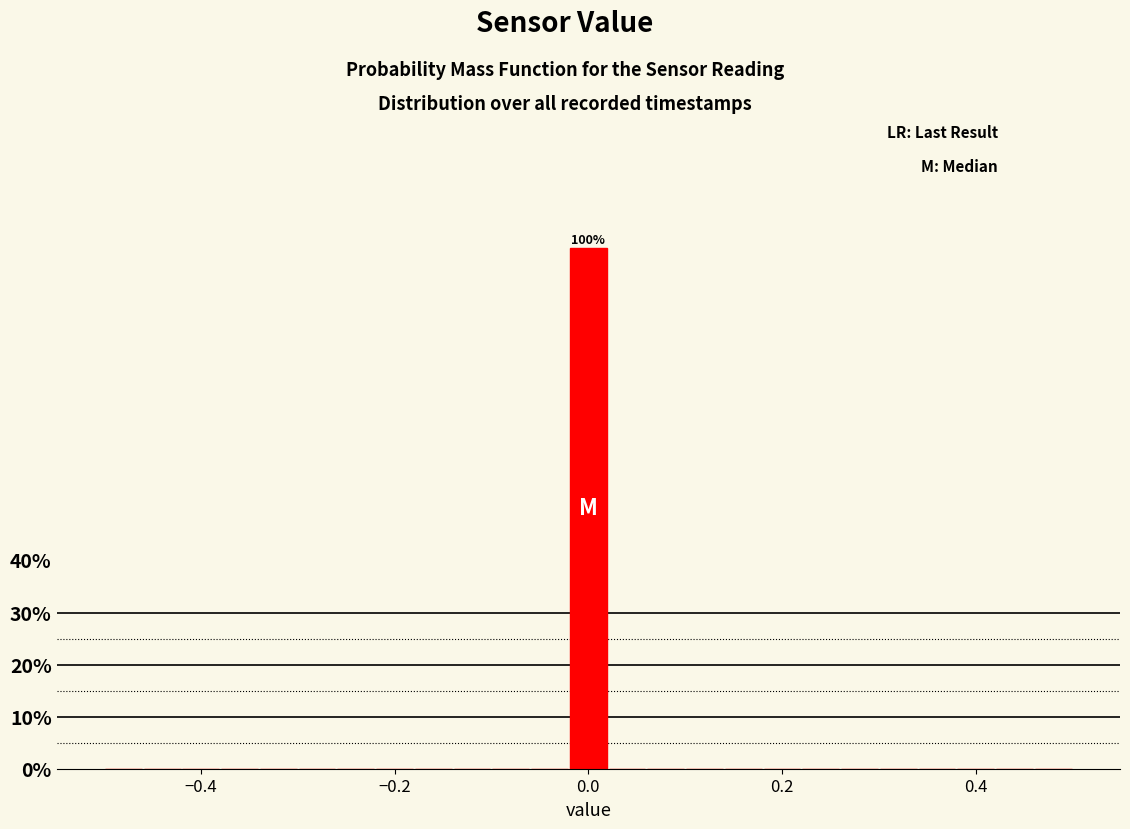

Read against the x-axis, roughly where is the centre of the tallest bar?

0.00